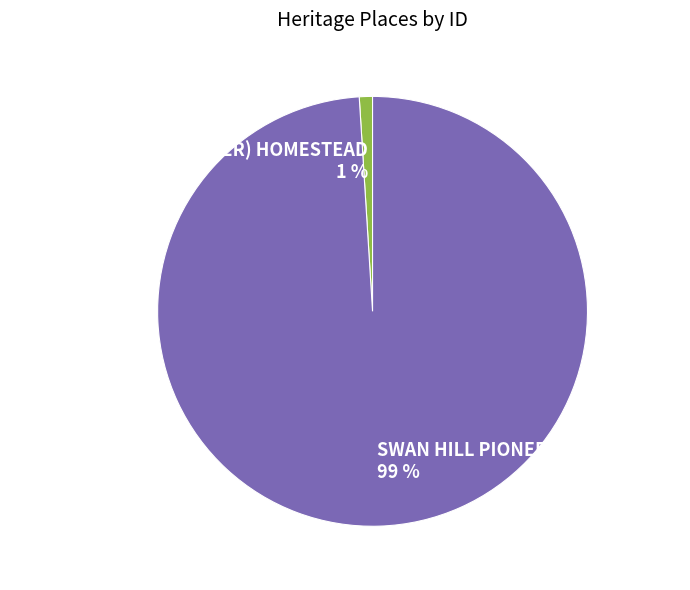

Rank the categories by value from highest to lowest.

SWAN HILL PIONEER SETTLEMENT, TYNTYNDYER (TYNTYNDER) HOMESTEAD